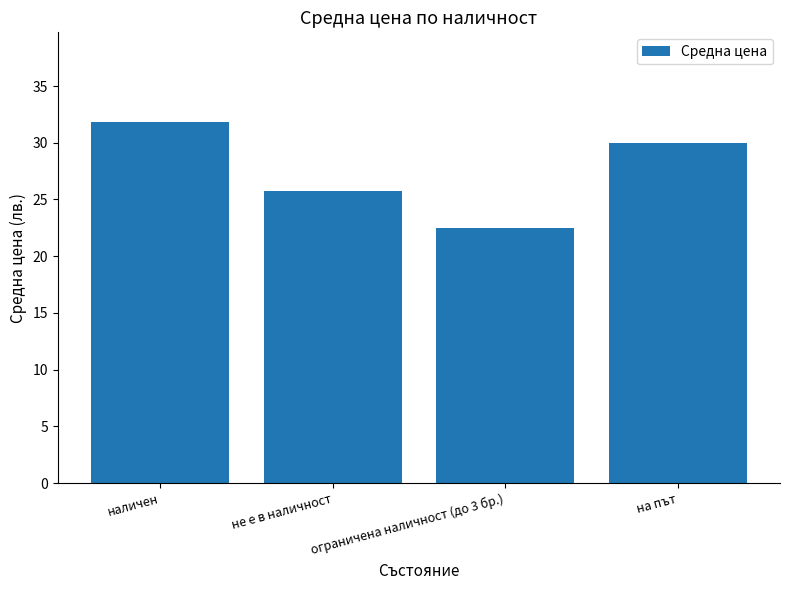

Rank the categories by value from lowest to highest.

ограничена наличност (до 3 бр.), не е в наличност, на път, наличен